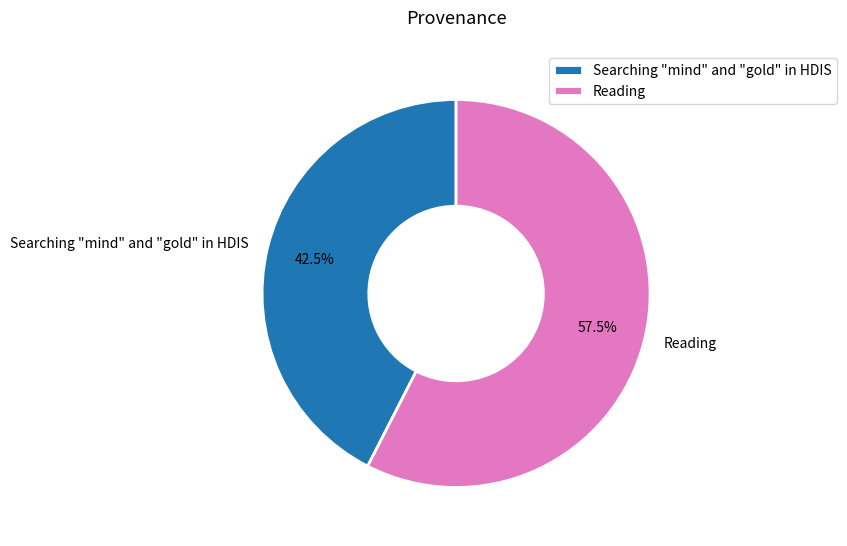

The Reading slice represents 68% of the pie. True or false?

False